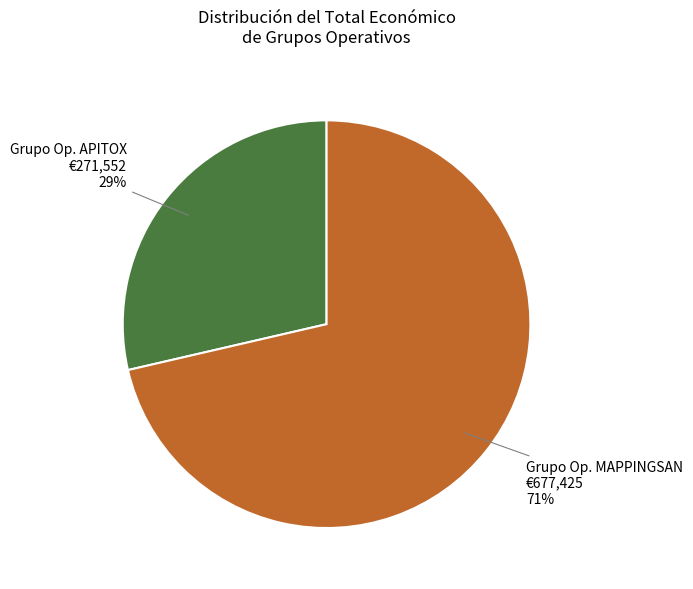

Is there a majority slice in this chart?

Yes